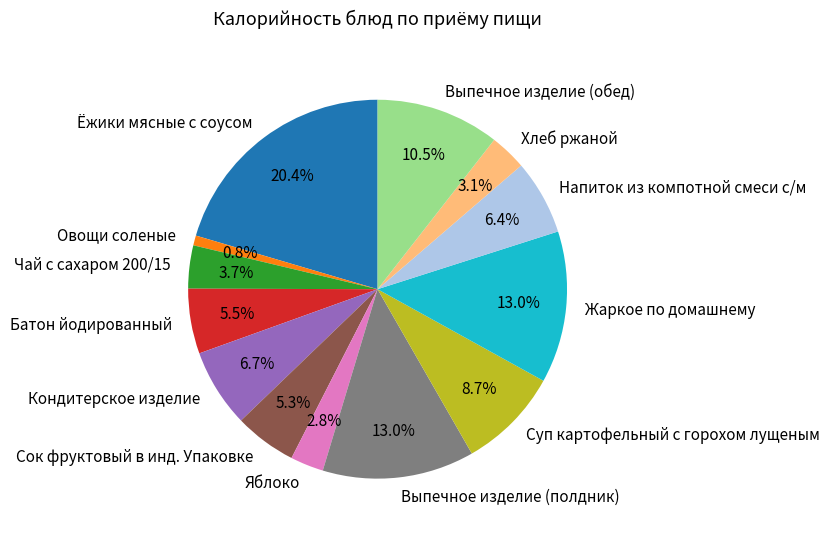

Is the sum of Выпечное изделие (полдник) and Батон йодированный greater than half?

No